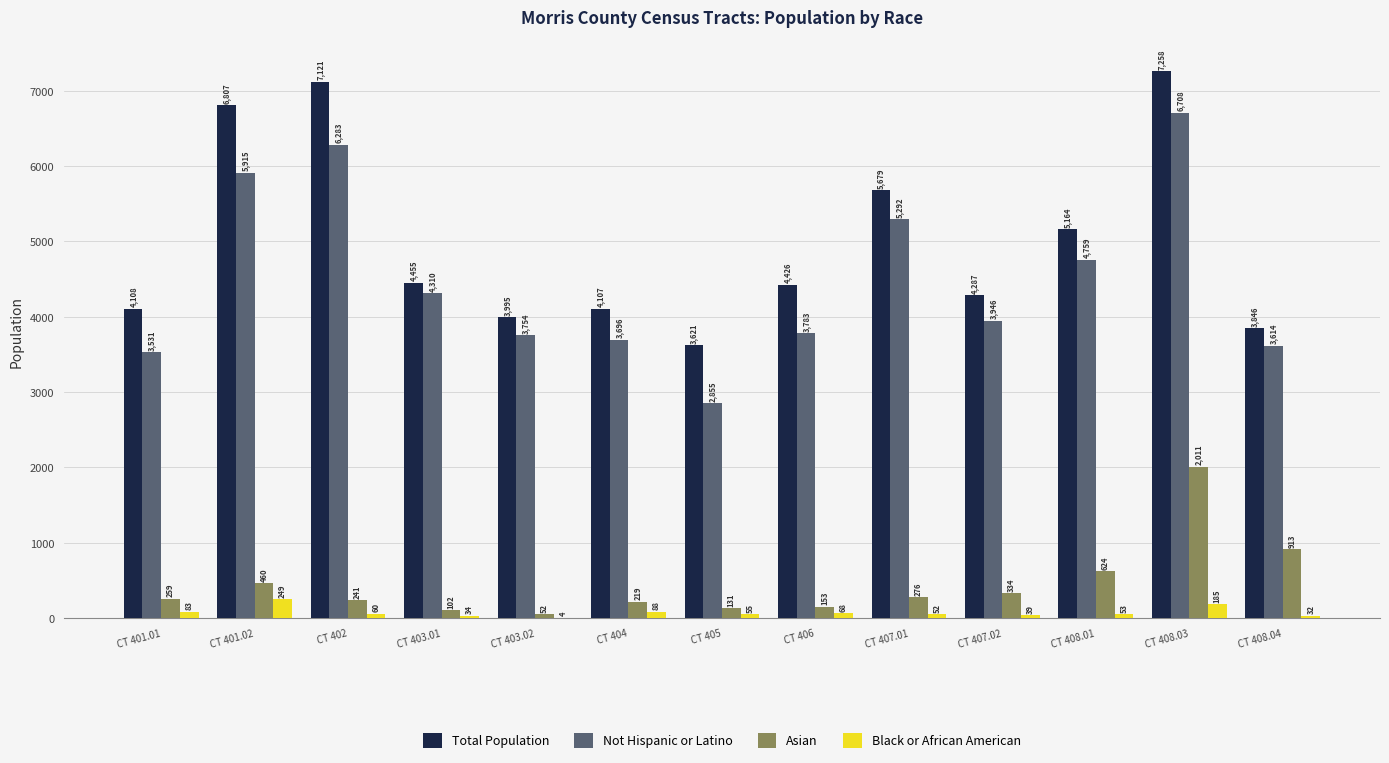

How many groups of bars are there?

13